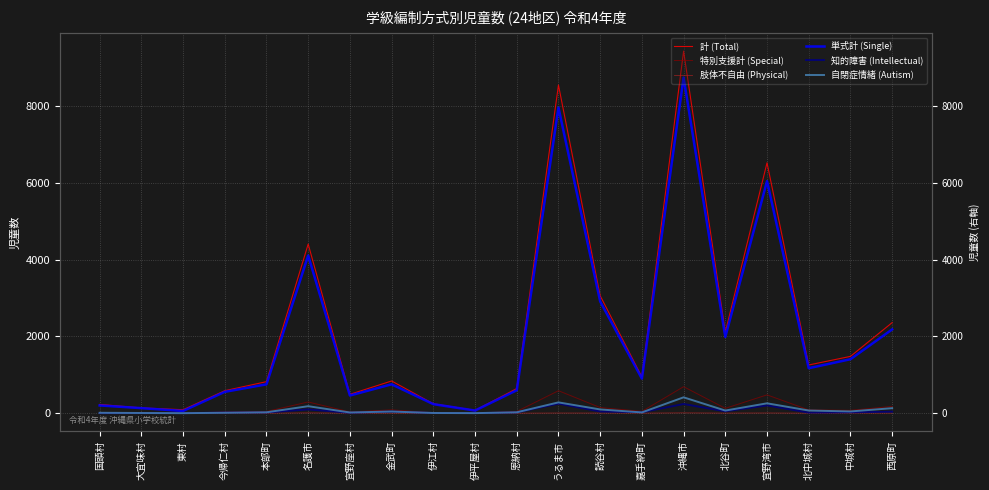

True or false: 肢体不自由 (Physical) and 自閉症情緒 (Autism) cross at least once.

False